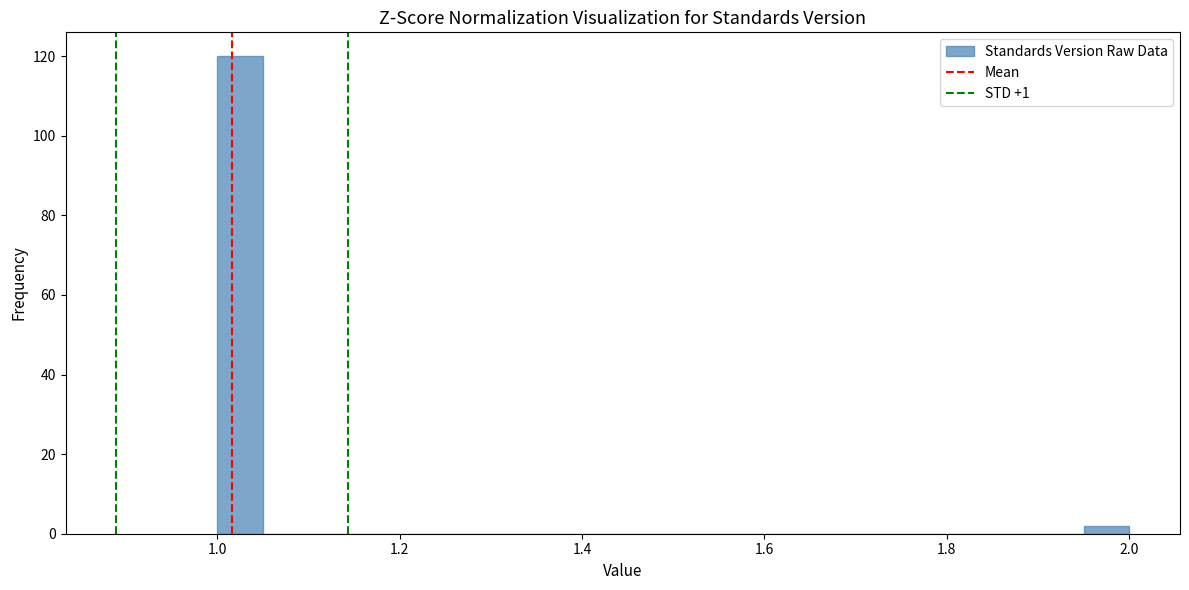

Read against the x-axis, roughly where is the centre of the tallest bar?

1.02